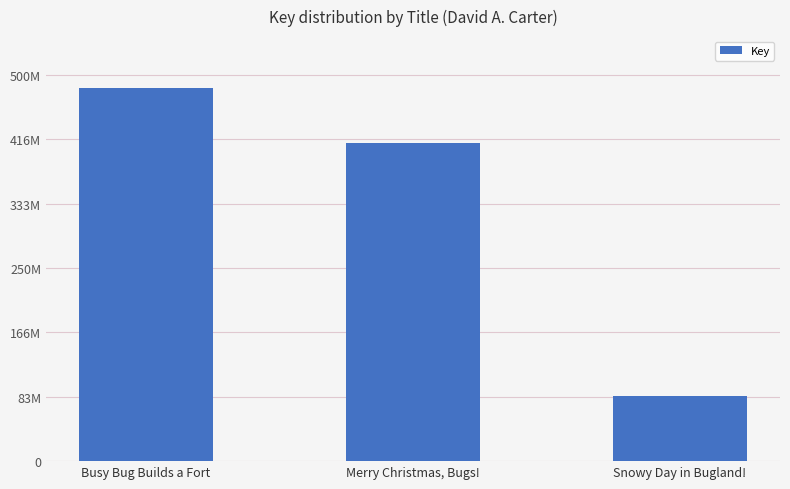

Are the bars horizontal?

No